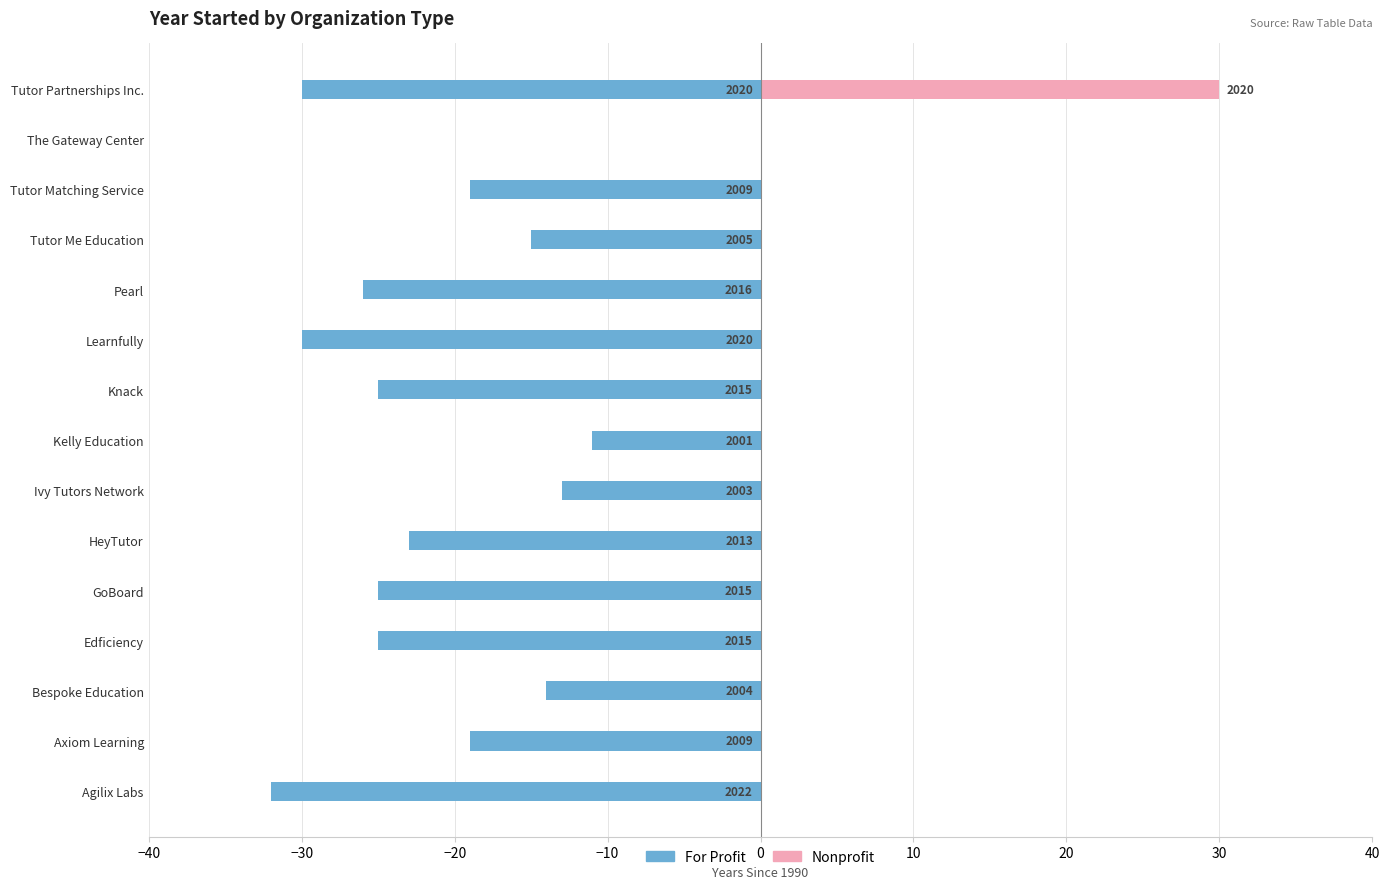

Reading left to right, extract all data points from this chart.

For Profit: -32	-19	-14	-25	-25	-23	-13	-11	-25	-30	-26	-15	-19	0	-30
Nonprofit: 0	0	0	0	0	0	0	0	0	0	0	0	0	0	30